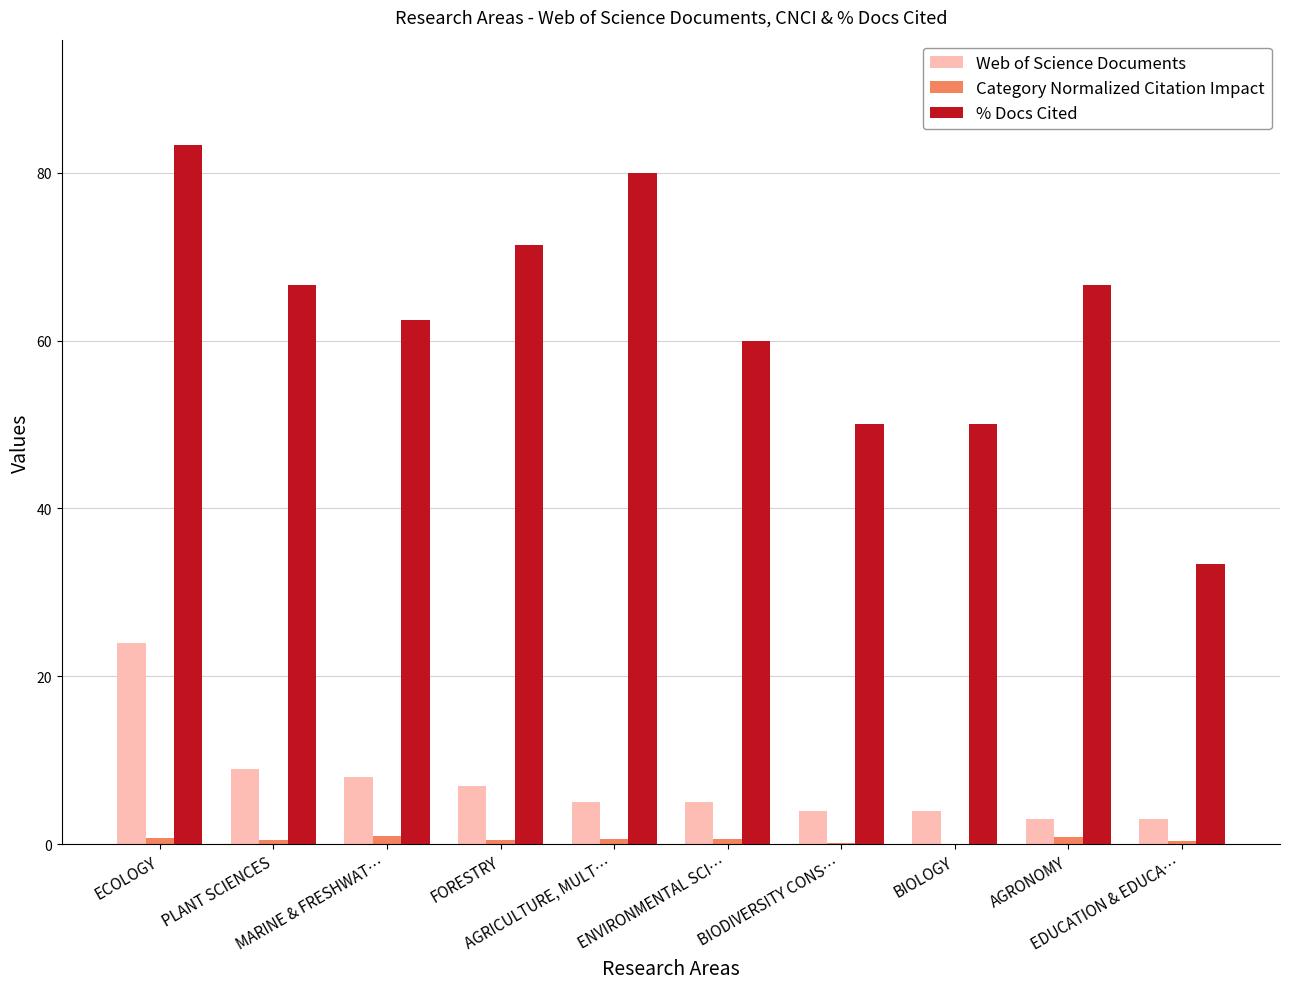

Which series has the largest total across all categories?

% Docs Cited